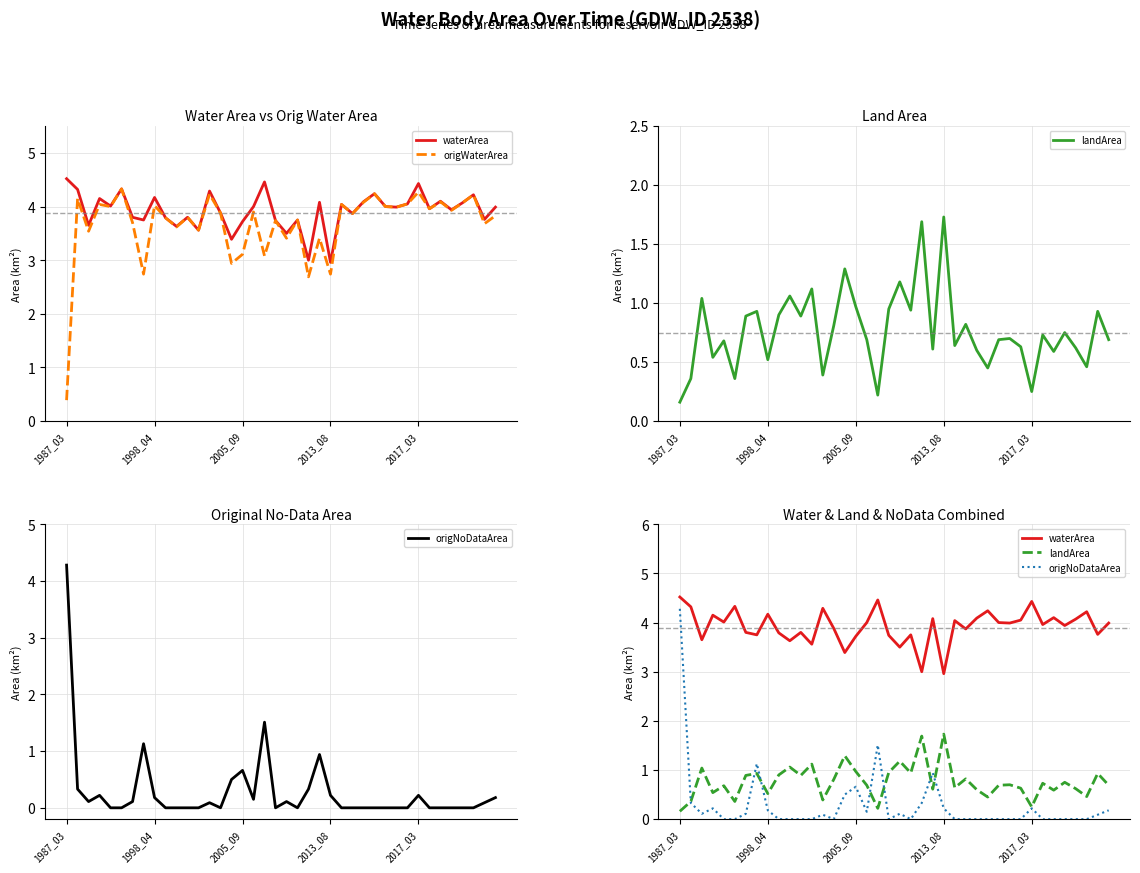

What is the difference between the landArea values at 12 and 1998_04?

0.8